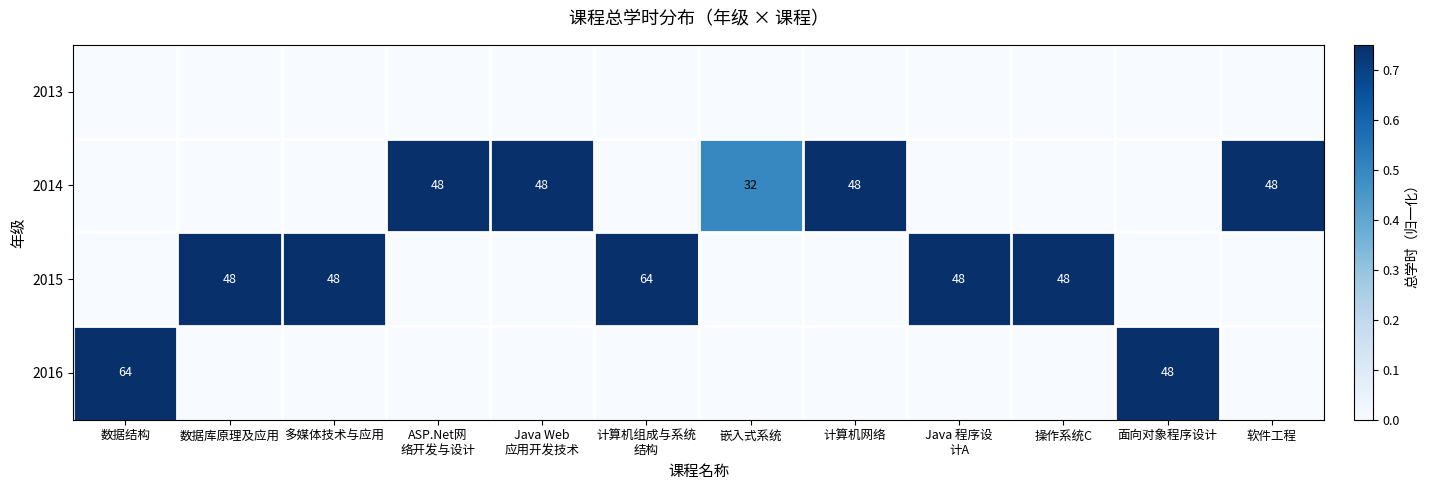

The value of 2015 at 数据库原理及应用 is 48. True or false?

True